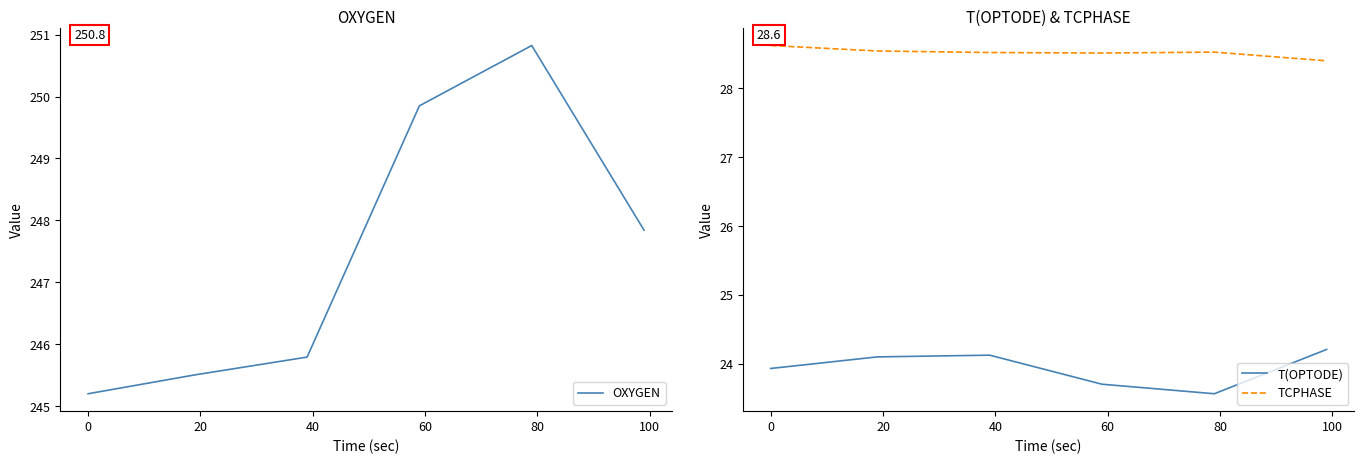

What is the sum of all TCPHASE values?

171.1